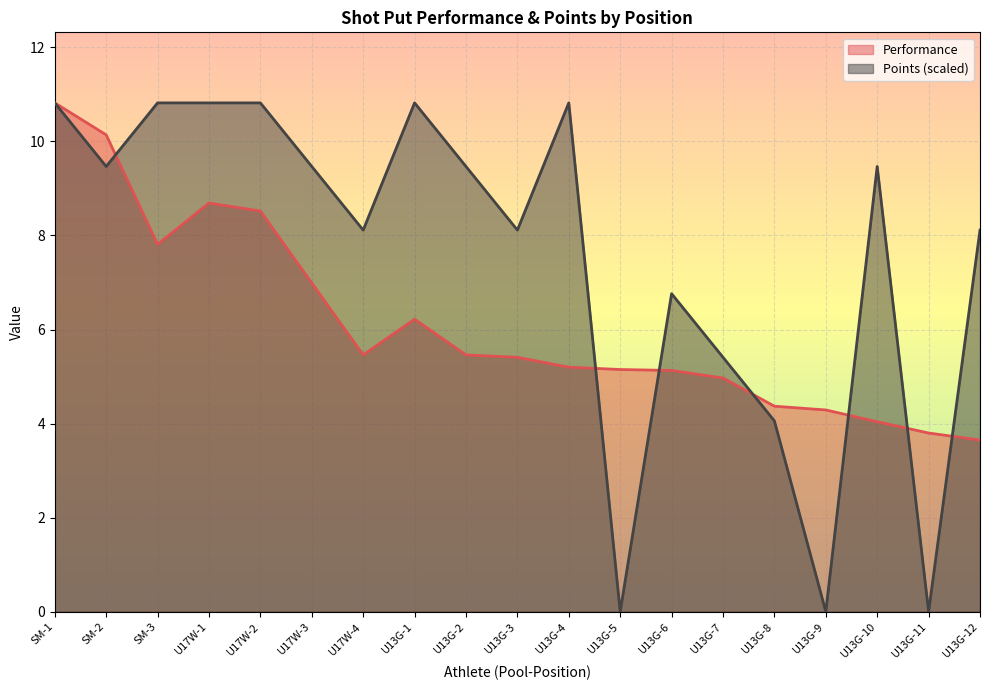

What is the difference between the second highest and minimum values in the Points series?

10.8